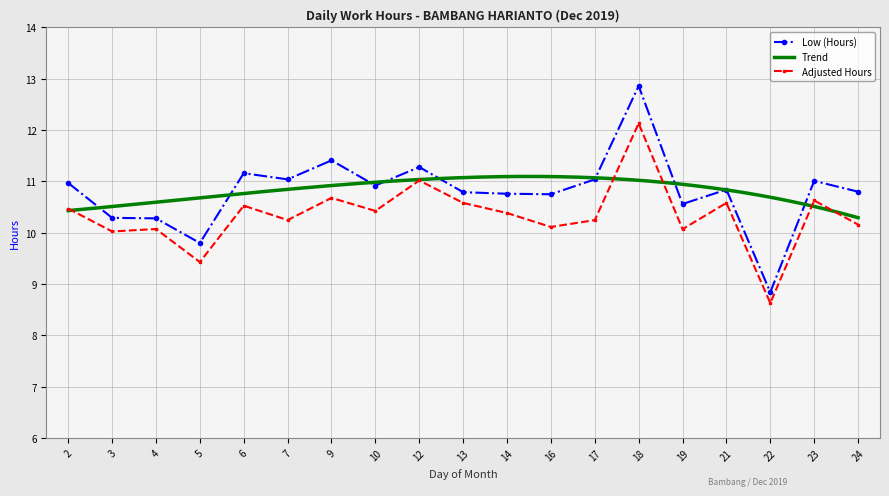

Approximately how many times larger is the value at 24 compared to 10?

1.0